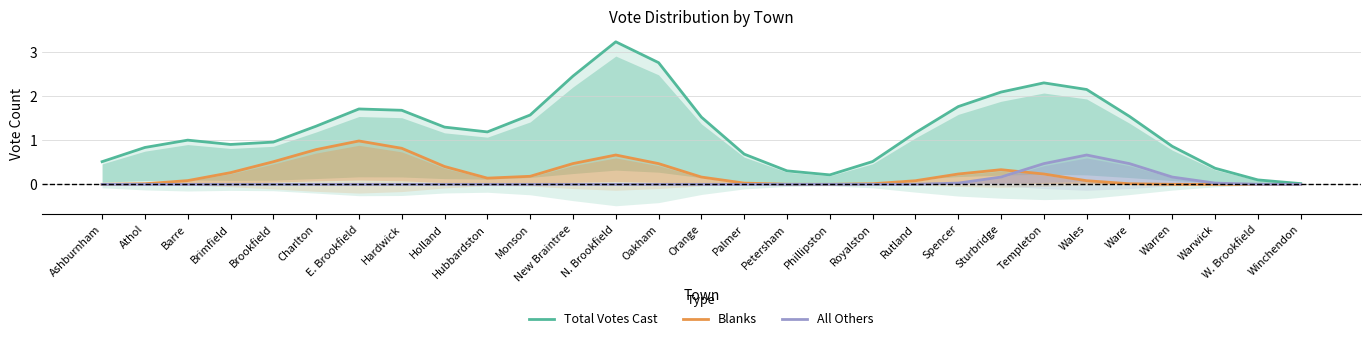

Reading right to left, what are all the values shown in this chart?

Total Votes Cast: 0.0	0.1	0.4	0.9	1.5	2.1	2.3	2.1	1.8	1.2	0.5	0.2	0.3	0.7	1.5	2.8	3.2	2.5	1.6	1.2	1.3	1.7	1.7	1.3	1.0	0.9	1.0	0.8	0.5
Blanks: 0.0	0.0	0.0	0.0	0.0	0.1	0.2	0.3	0.2	0.1	0.0	0.0	0.0	0.0	0.2	0.5	0.7	0.5	0.2	0.1	0.4	0.8	1.0	0.8	0.5	0.3	0.1	0.0	0.0
All Others: 0.0	0.0	0.0	0.2	0.5	0.7	0.5	0.2	0.0	0.0	0.0	0.0	0.0	0.0	0.0	0.0	0.0	0.0	0.0	0.0	0.0	0.0	0.0	0.0	0.0	0.0	0.0	0.0	0.0